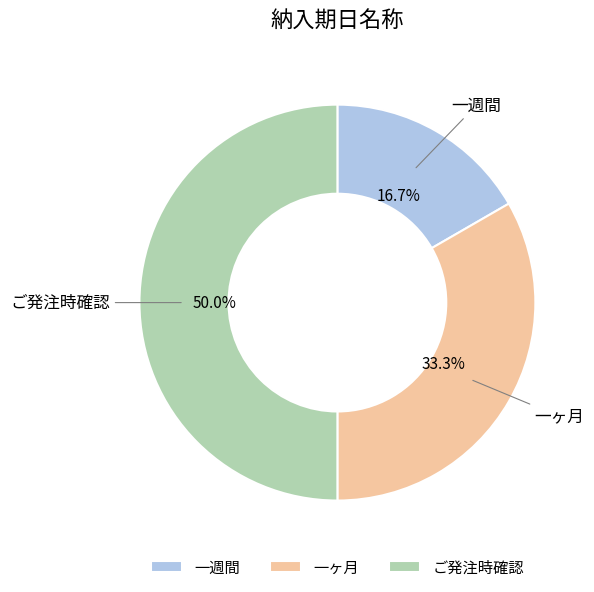

What is the smallest slice in the pie chart?

一週間